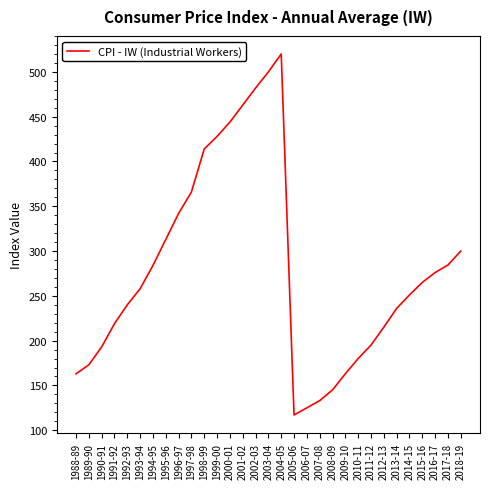

True or false: the data shows 193.0 at 1990-91.

True